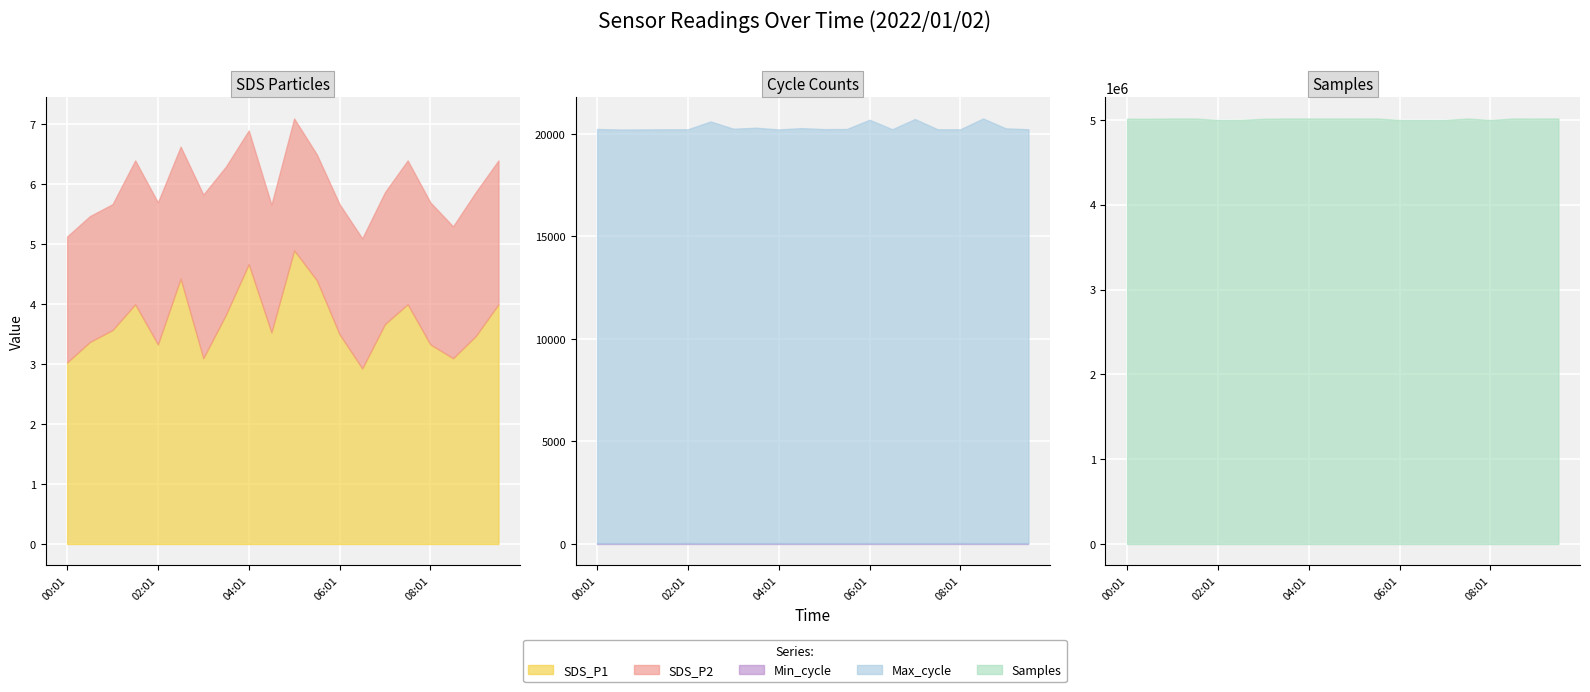

True or false: Min_cycle and Samples intersect in this chart.

False